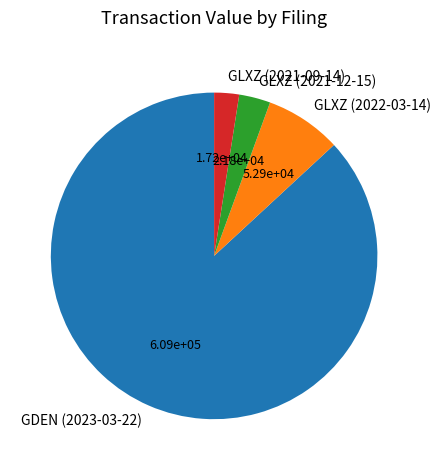

Is it true that GLXZ (2021-09-14) is 2% of the pie?

True